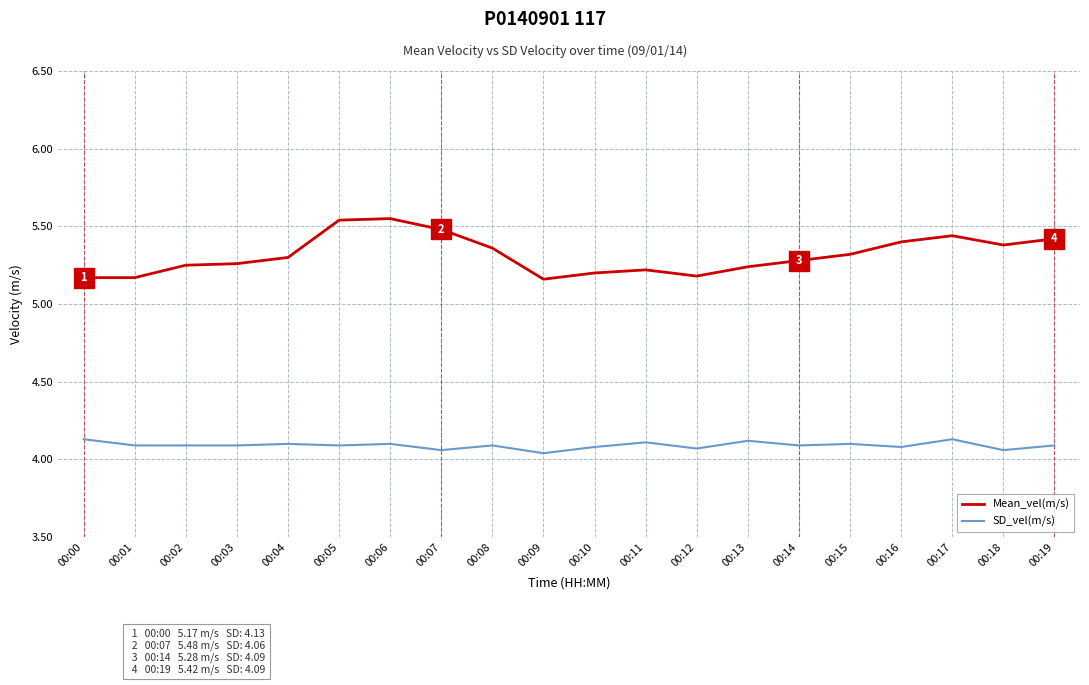

Does the chart display data point markers on the line(s)?

No